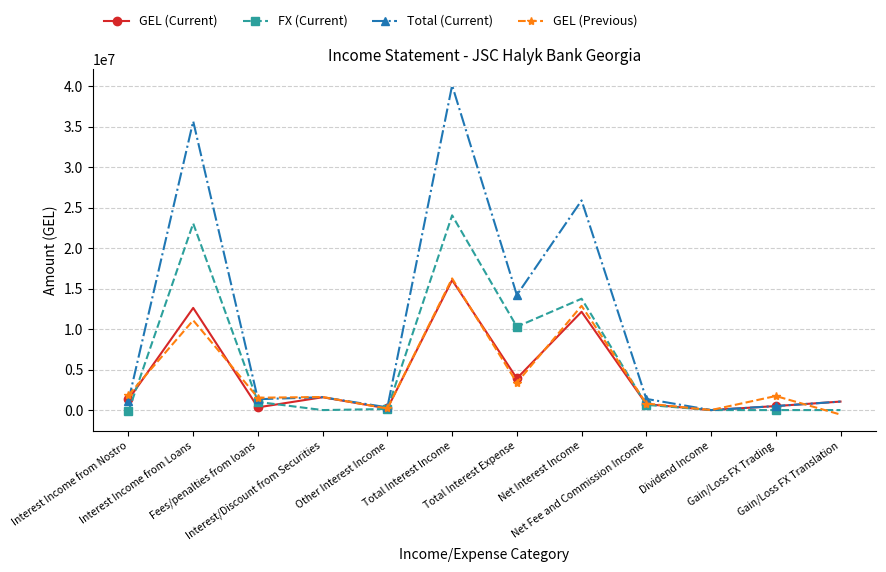

At Total Interest Expense, list the series in order from largest to smallest.

Total (Current), FX (Current), GEL (Current), GEL (Previous)